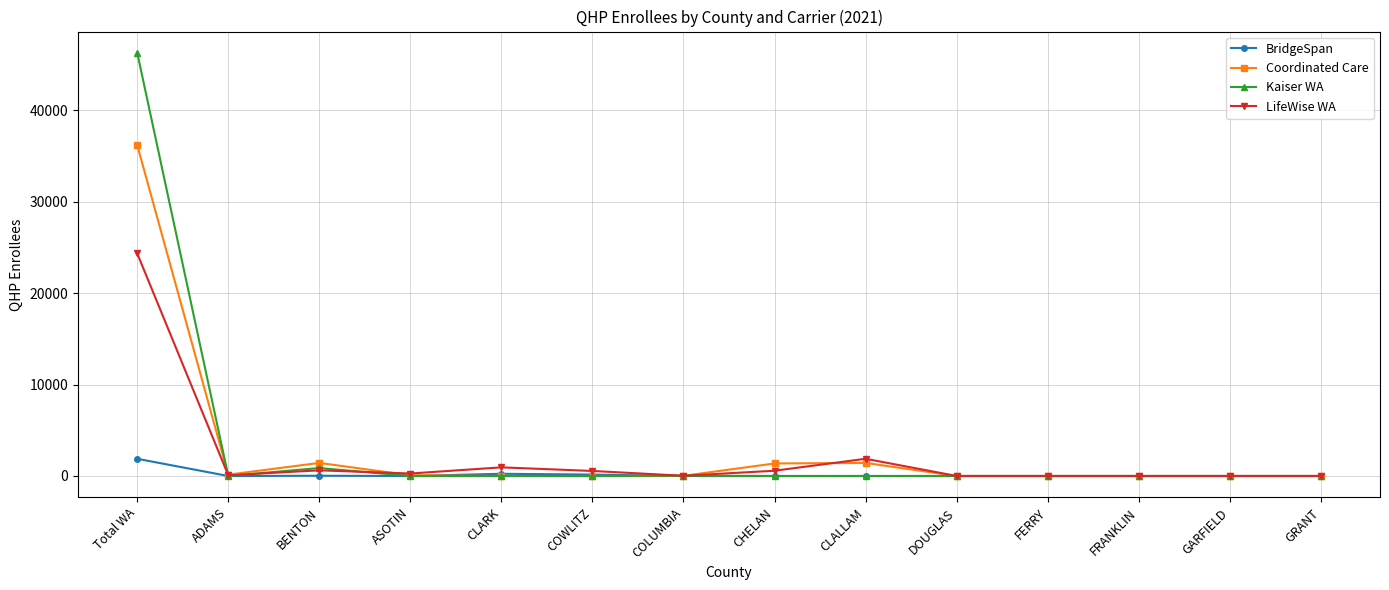

At which category does the chart reach its peak across all series?

Total WA